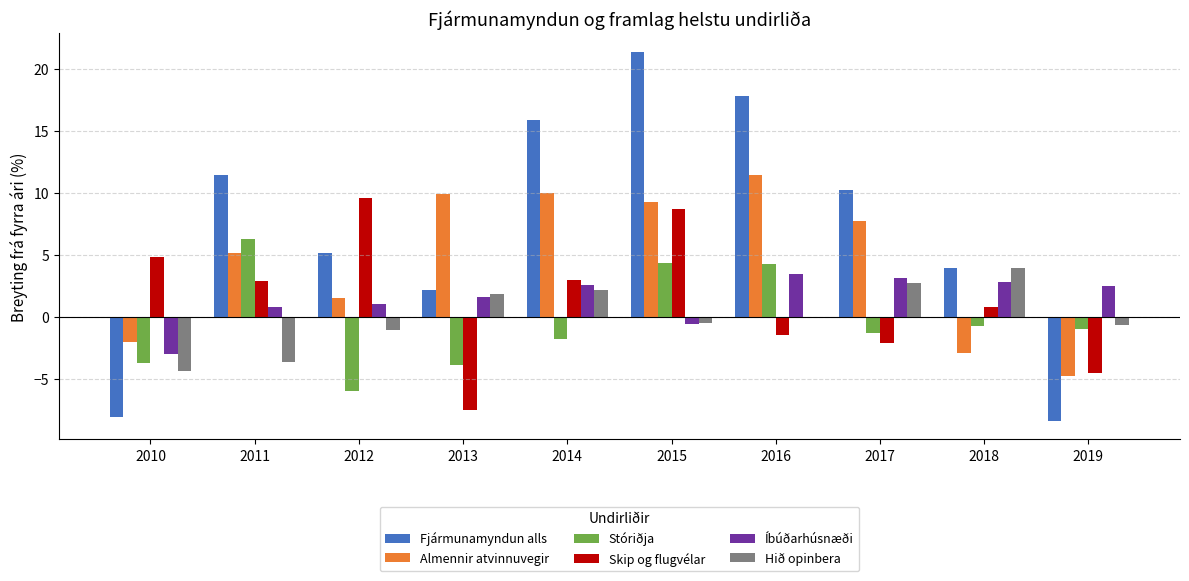

Which series has the largest total across all categories?

Fjármunamyndun alls